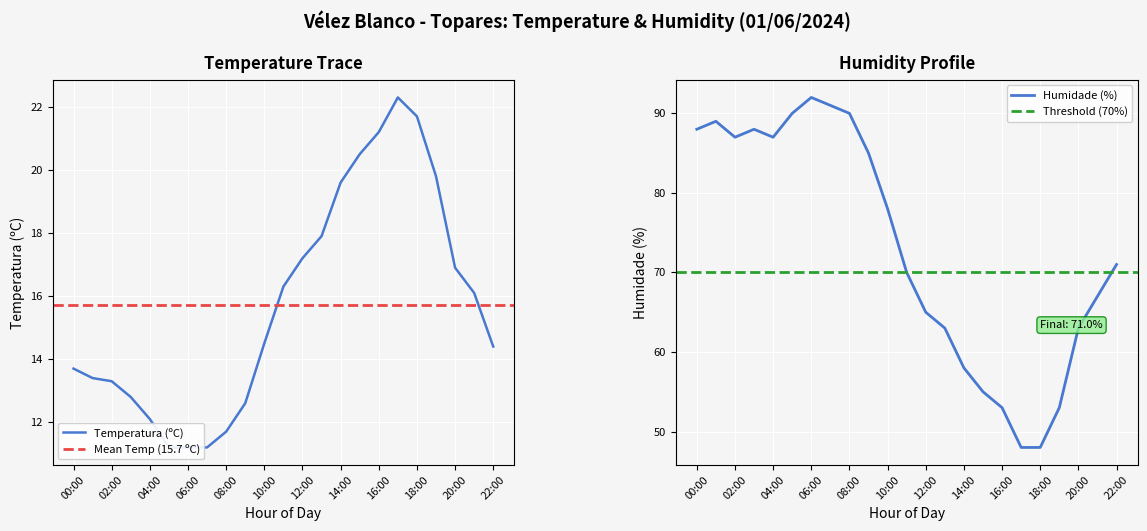

Where is the first local maximum for Temperatura (ºC)?

17:00